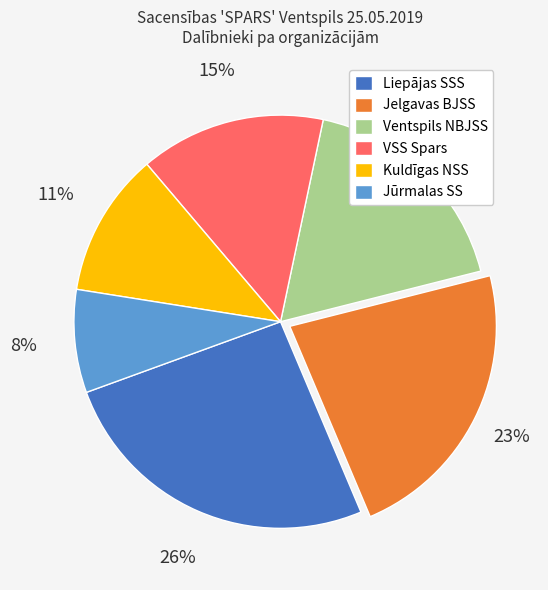

True or false: VSS Spars accounts for 15% of the total.

True